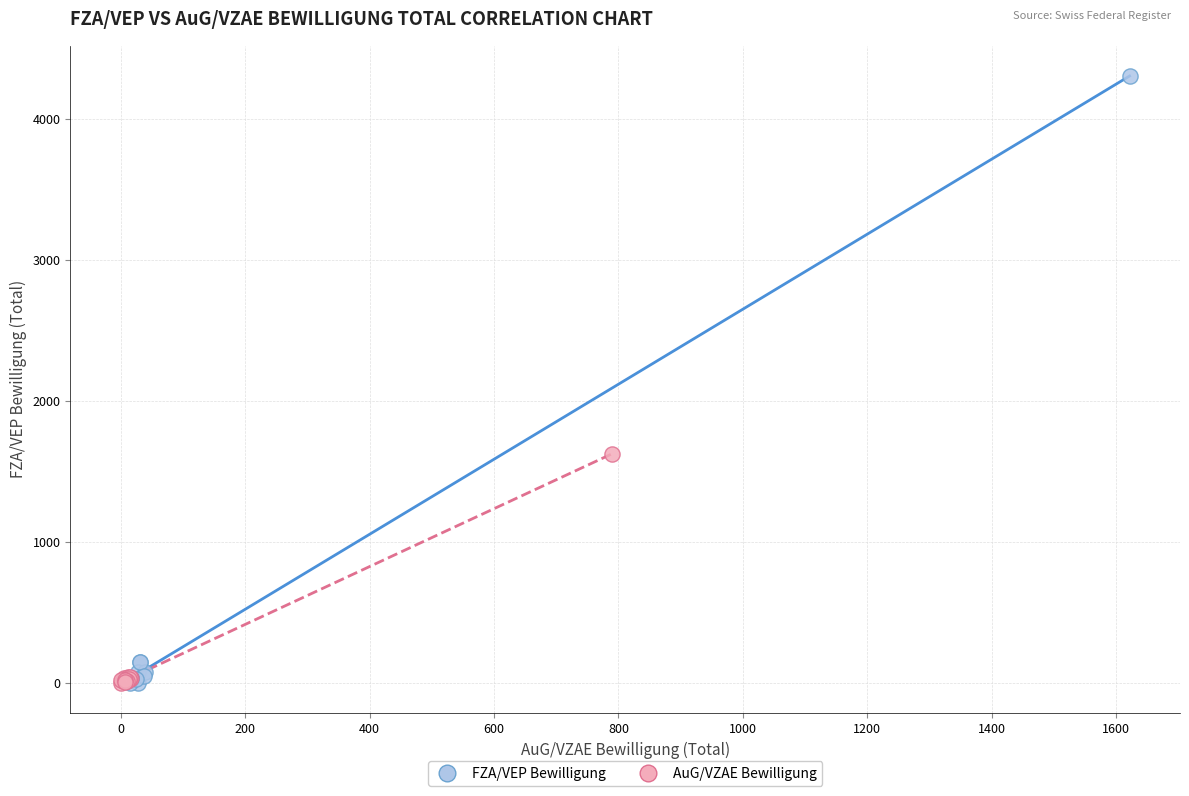

Which series has the largest Y range (max minus min)?

FZA/VEP Bewilligung